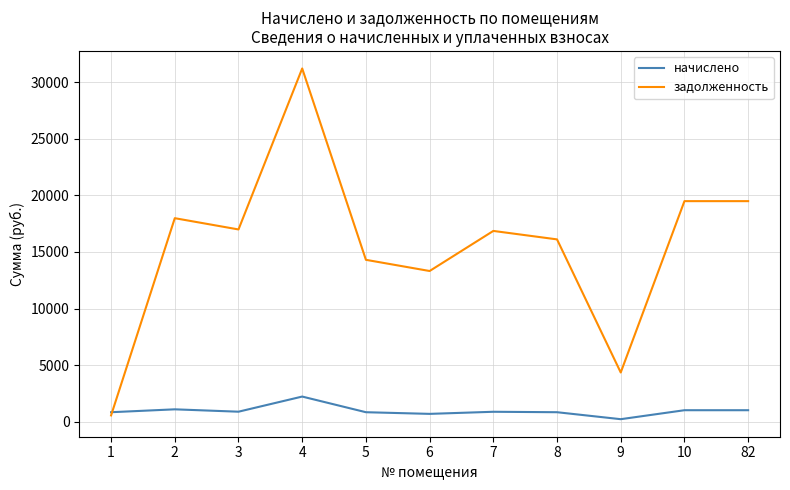

At which category is the sum across all series the highest?

4